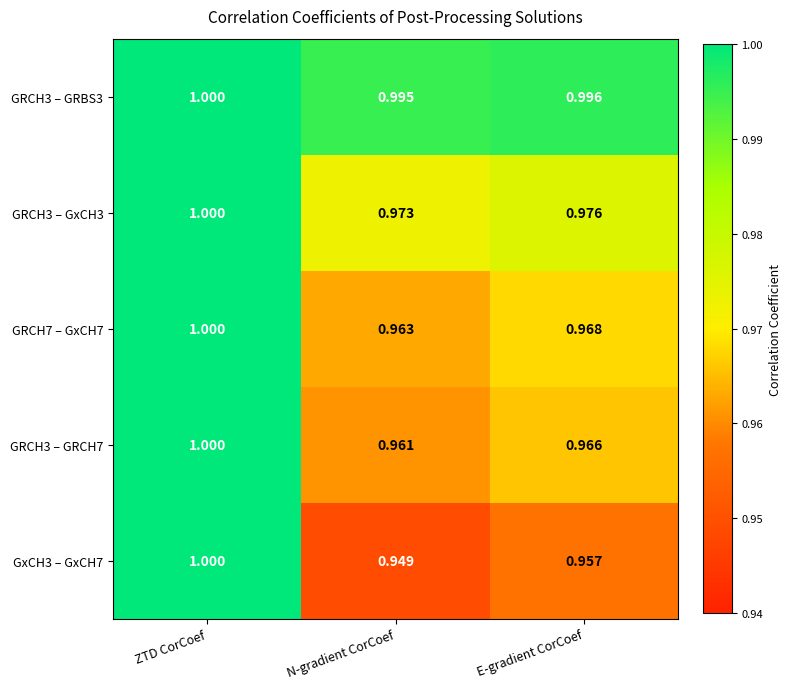

Which label corresponds to the smallest value in the chart?

N-gradient CorCoef